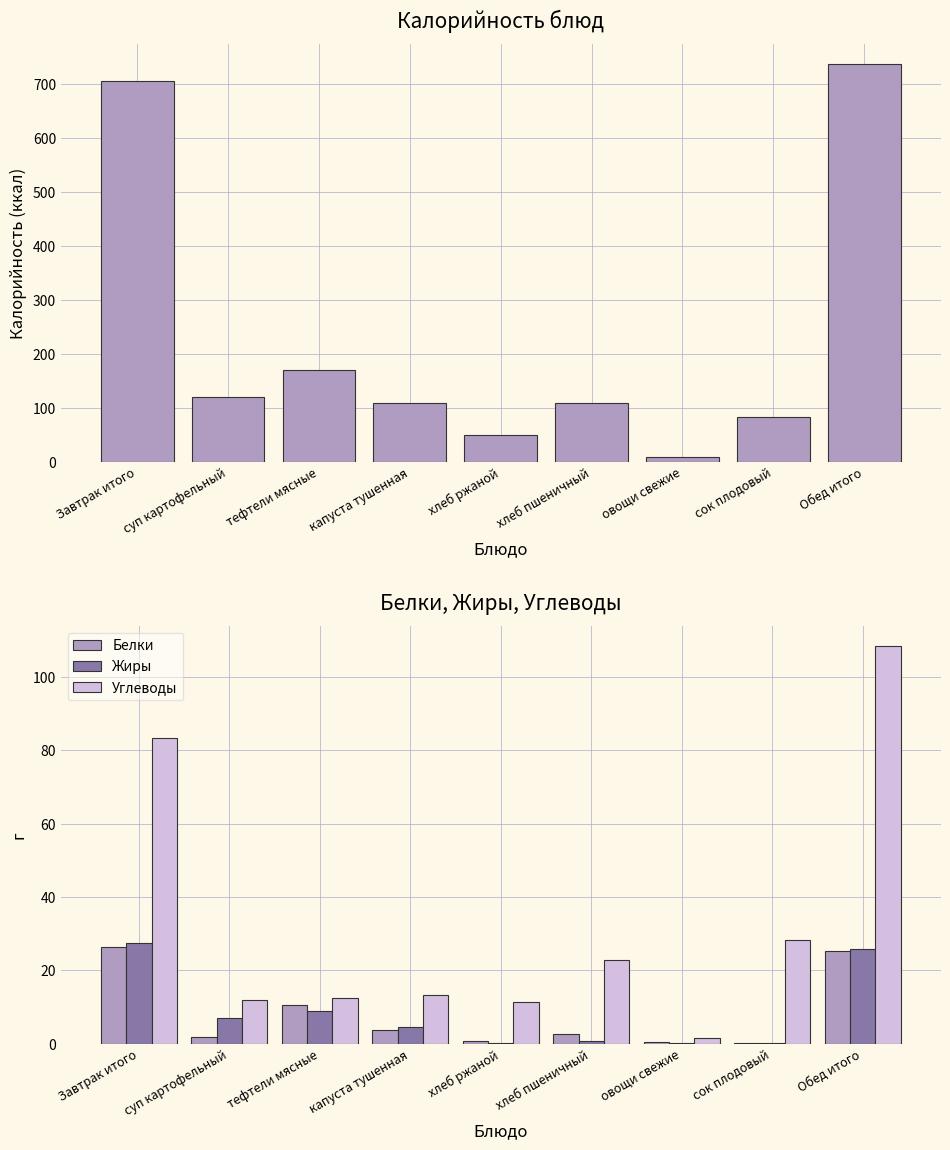

How many data points in Жиры are above 4?

5